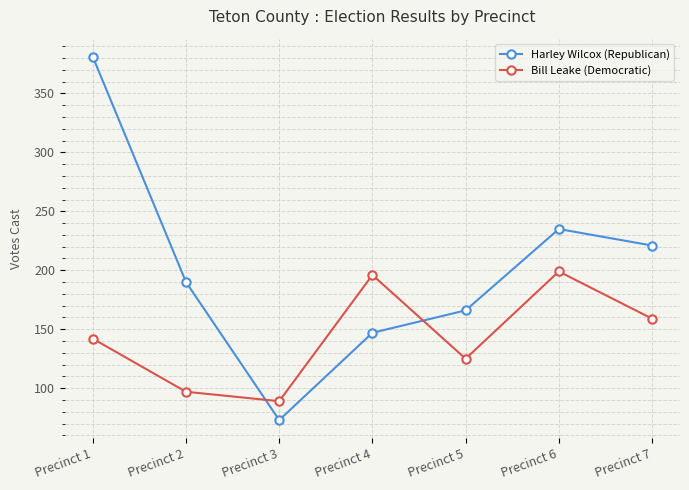

At which category does Bill Leake (Democratic) reach its first local valley?

Precinct 3